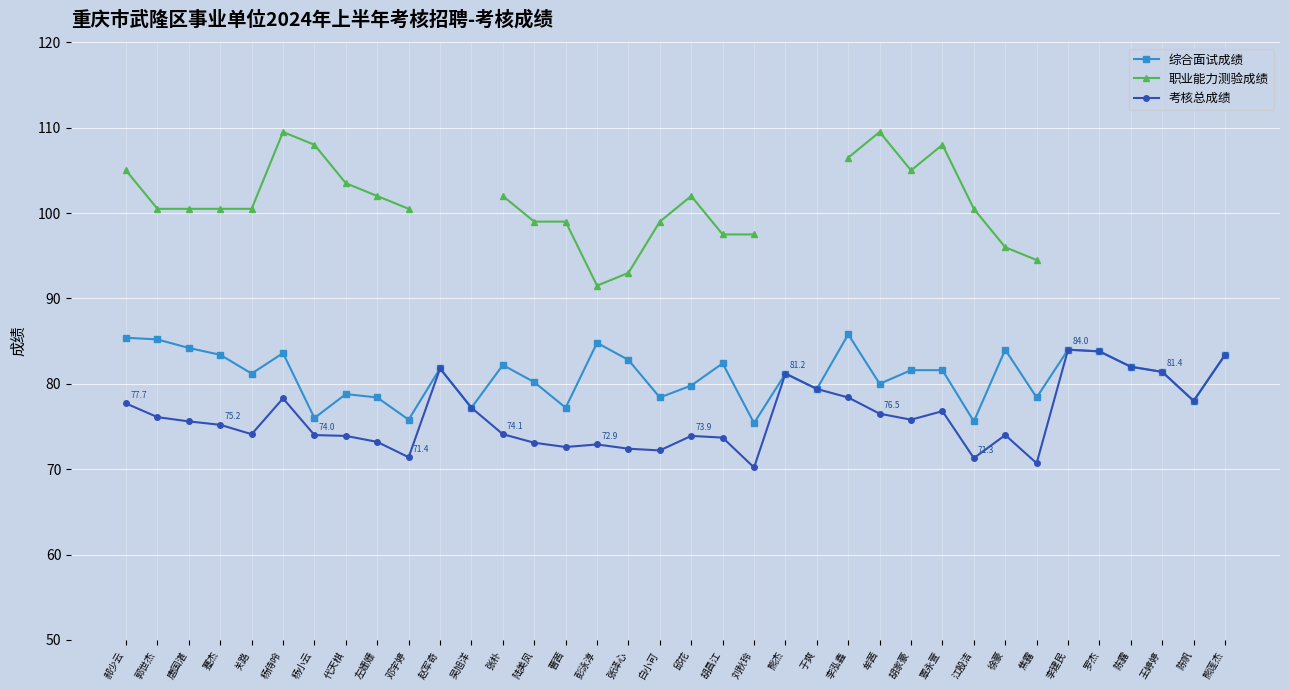

Is this an area chart (filled region under the line)?

No